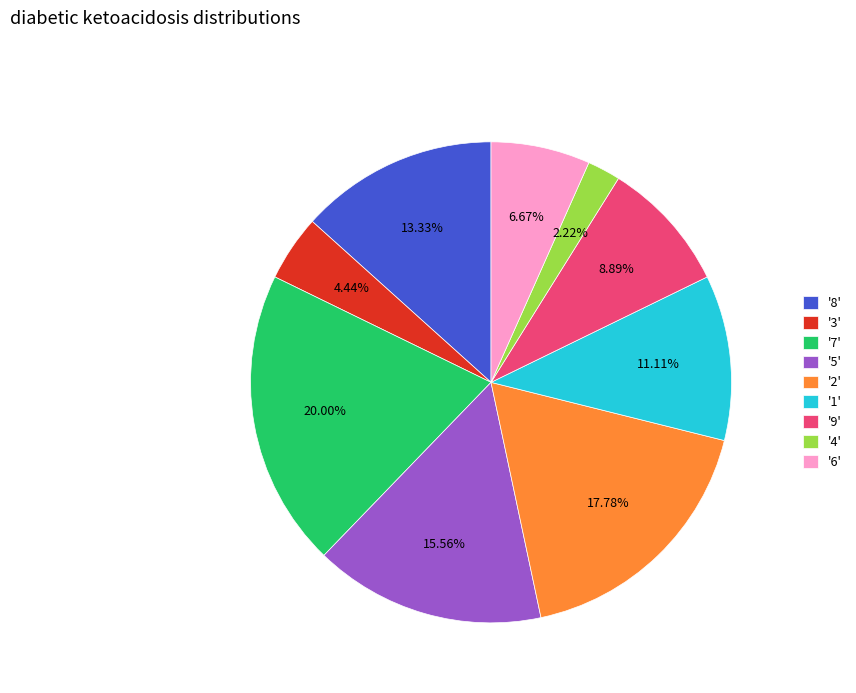

Approximately how many times larger is the value at '9' compared to '8'?

0.7